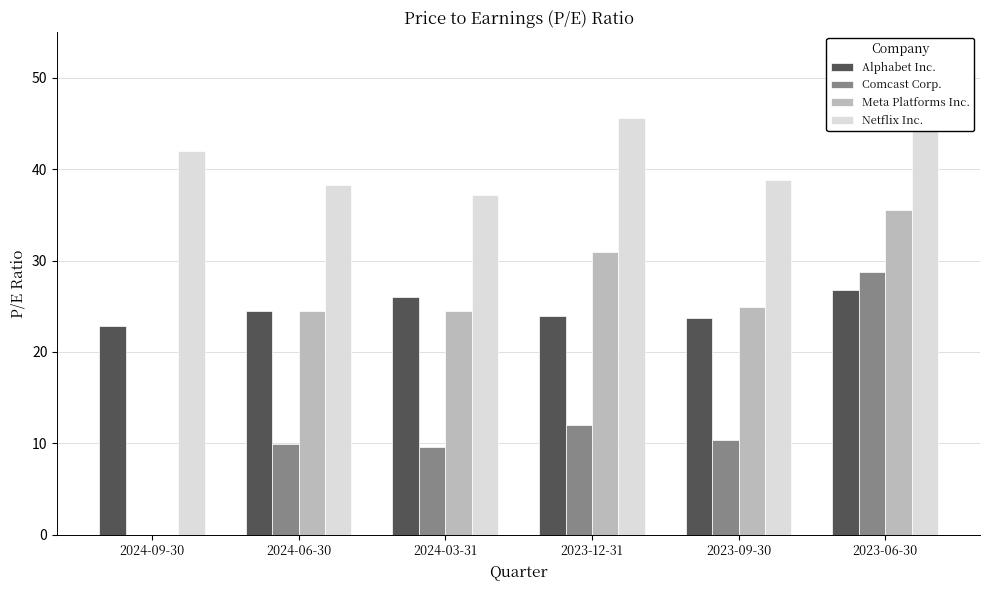

What is the average value of the Alphabet Inc. series?

24.6